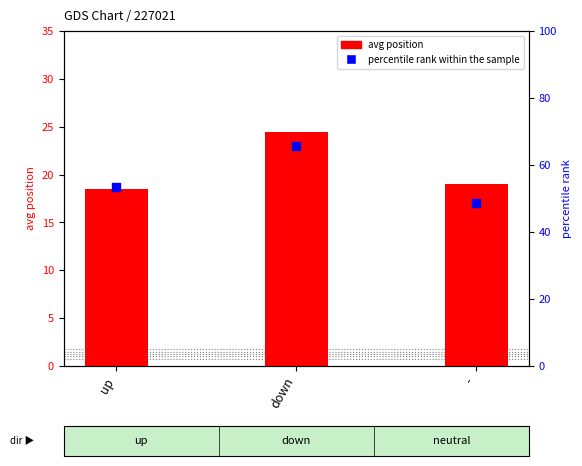

At which category is the sum across all series the highest?

down